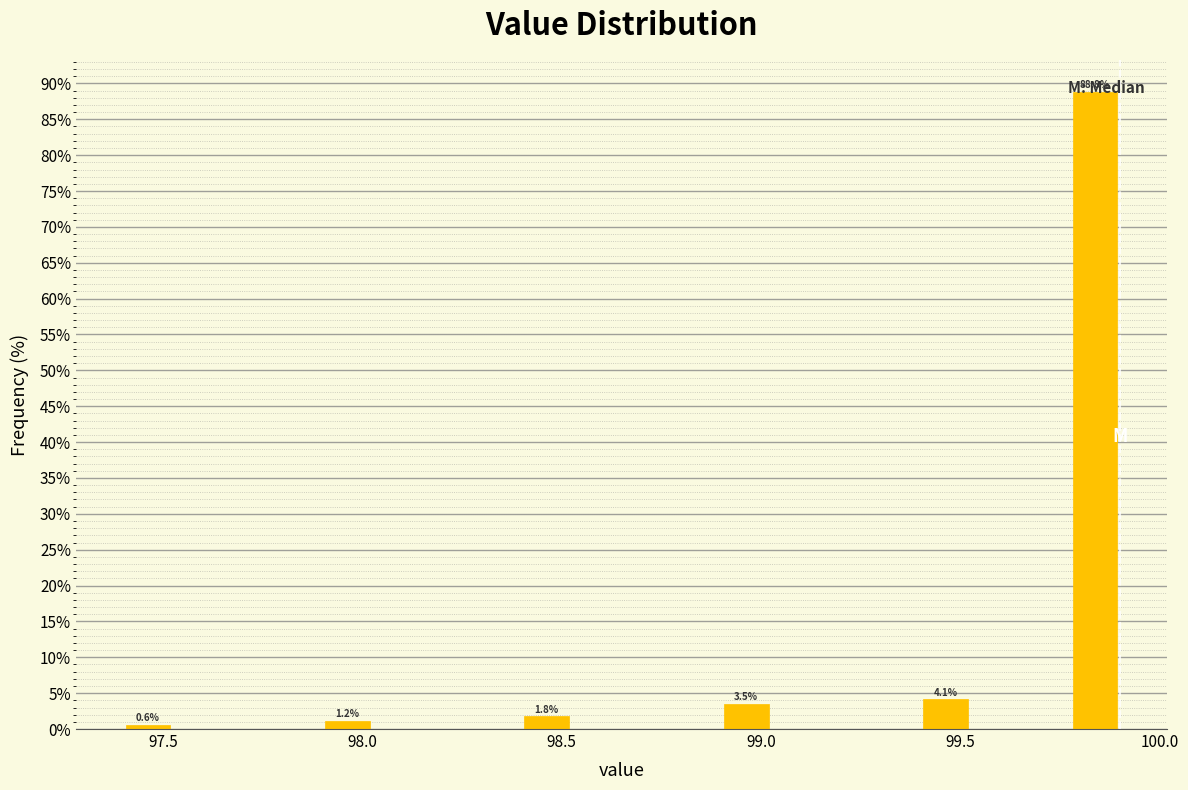

Read against the x-axis, roughly where is the centre of the tallest bar?

99.85